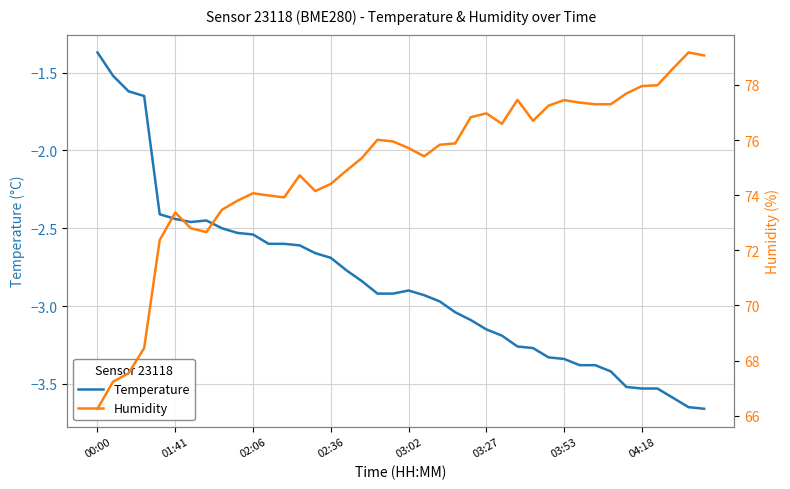

At which label does Humidity reach its minimum?

00:00